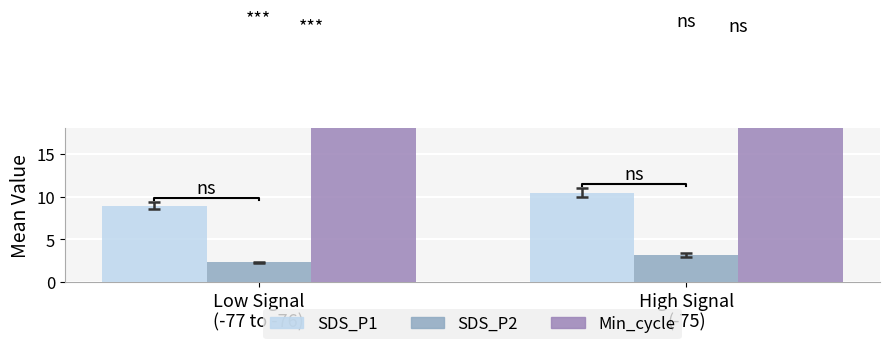

What is the minimum value shown in the chart?

2.3